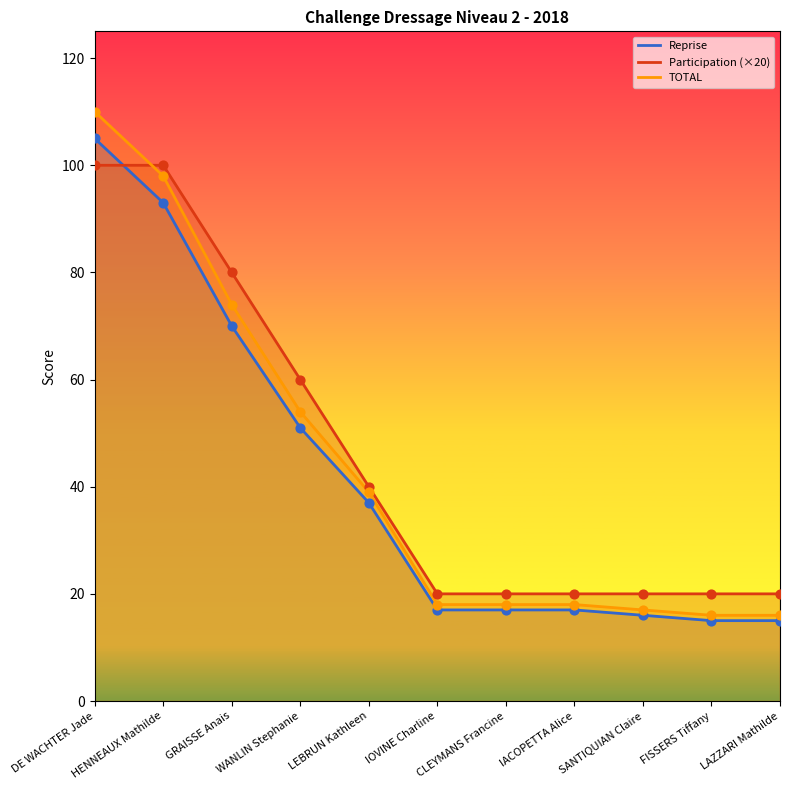

Which series reaches the minimum Y coordinate?

Reprise